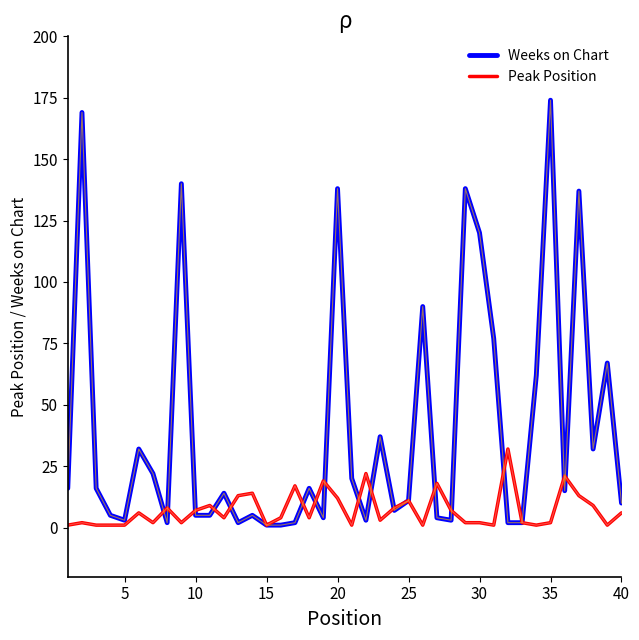

What is the maximum value shown in the chart?

174